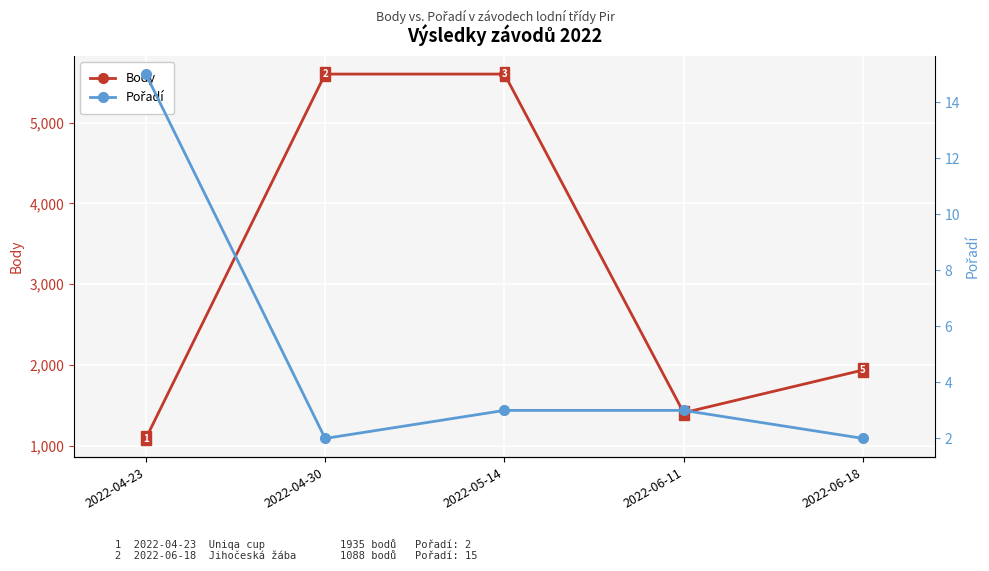

What position from the right is 2022-04-23?

5